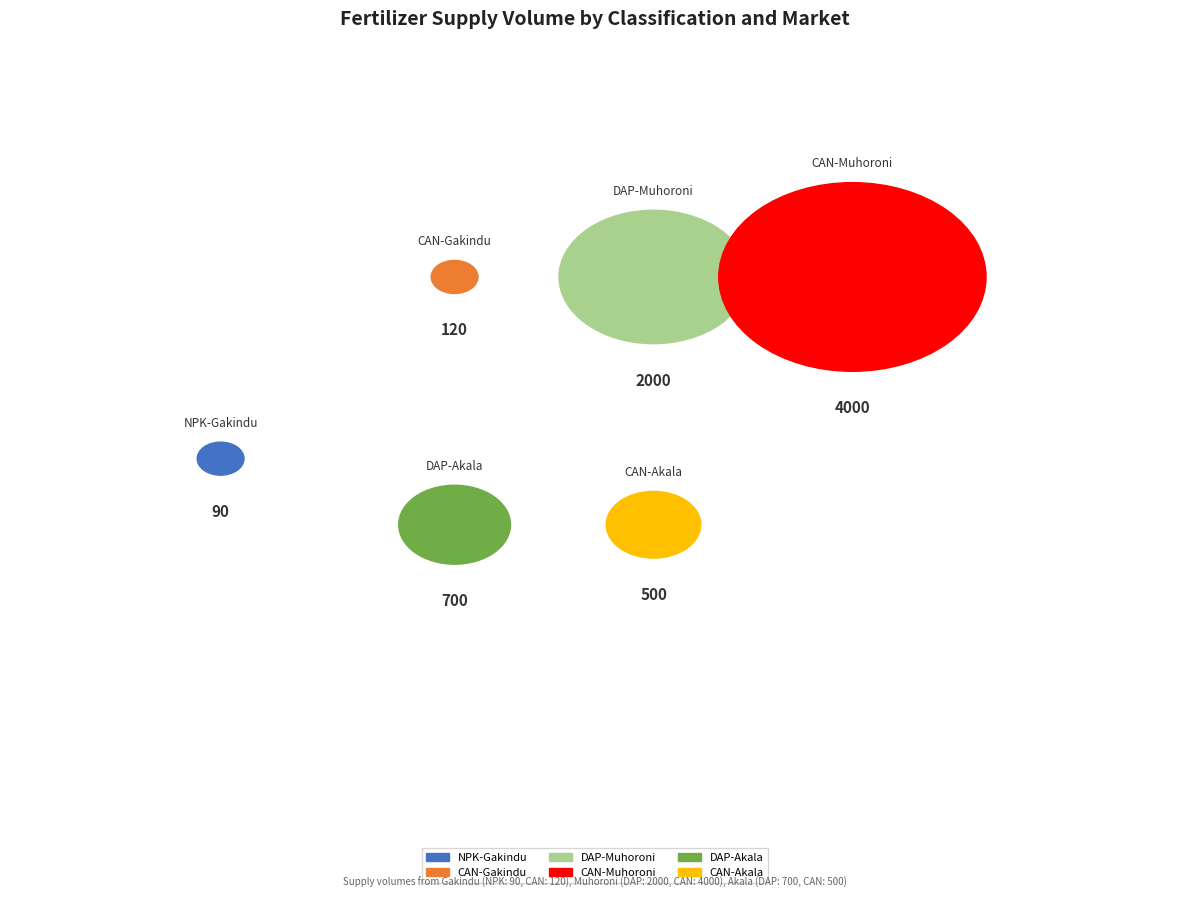

Does CAN-Akala represent more than half of the total?

No